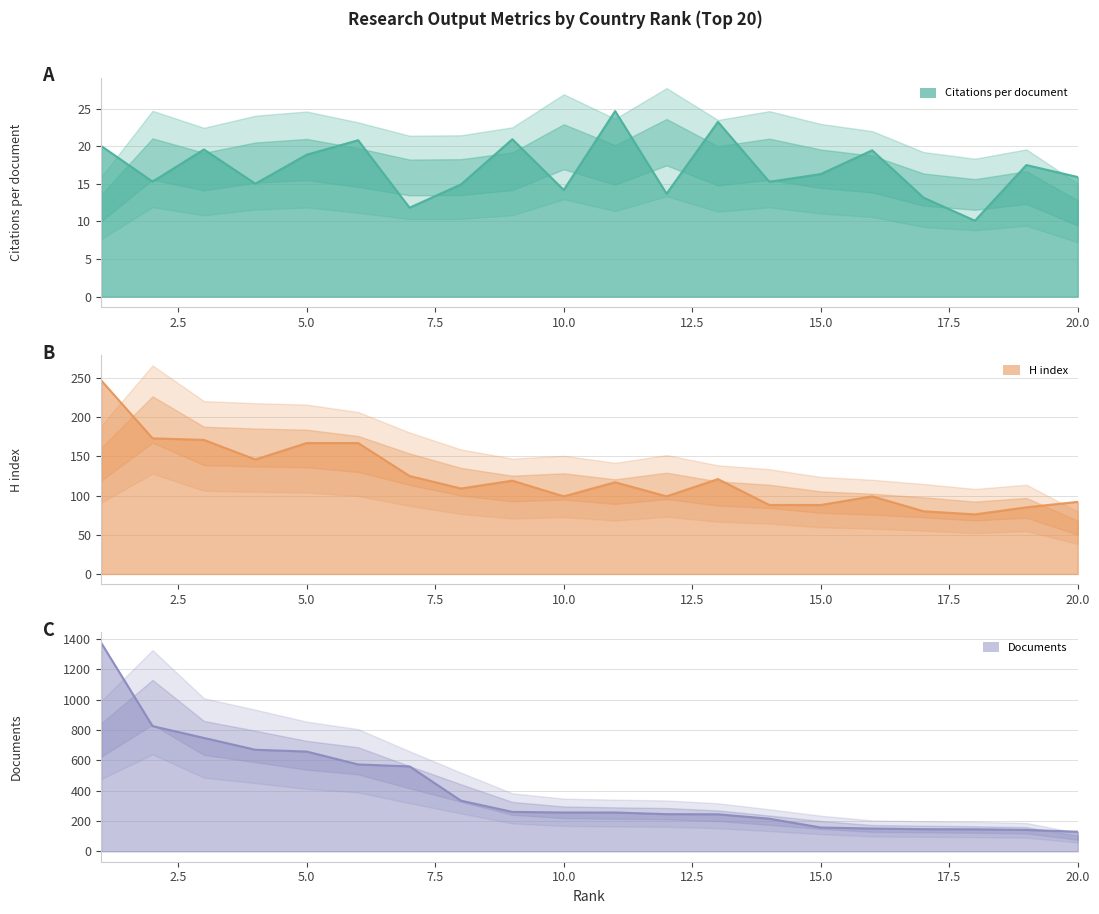

True or false: Documents and Citations per document cross at least once.

False